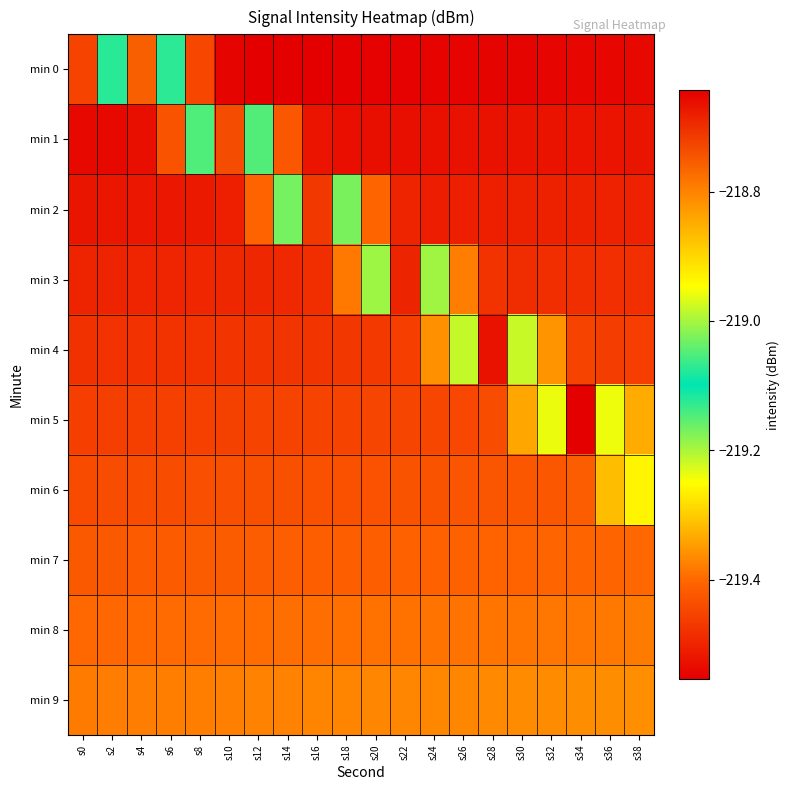

What is the spread (max minus min) of values at s26?

0.6